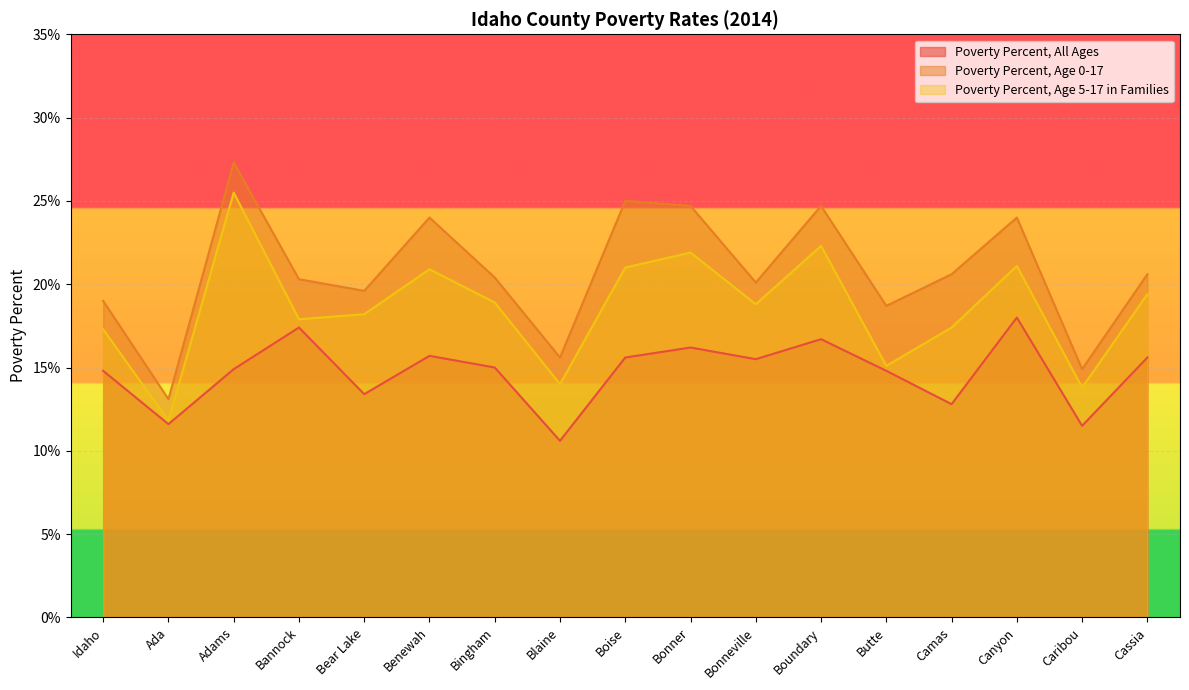

Is it true that Poverty Percent, Age 0-17 equals 7.4 at Boundary?

False